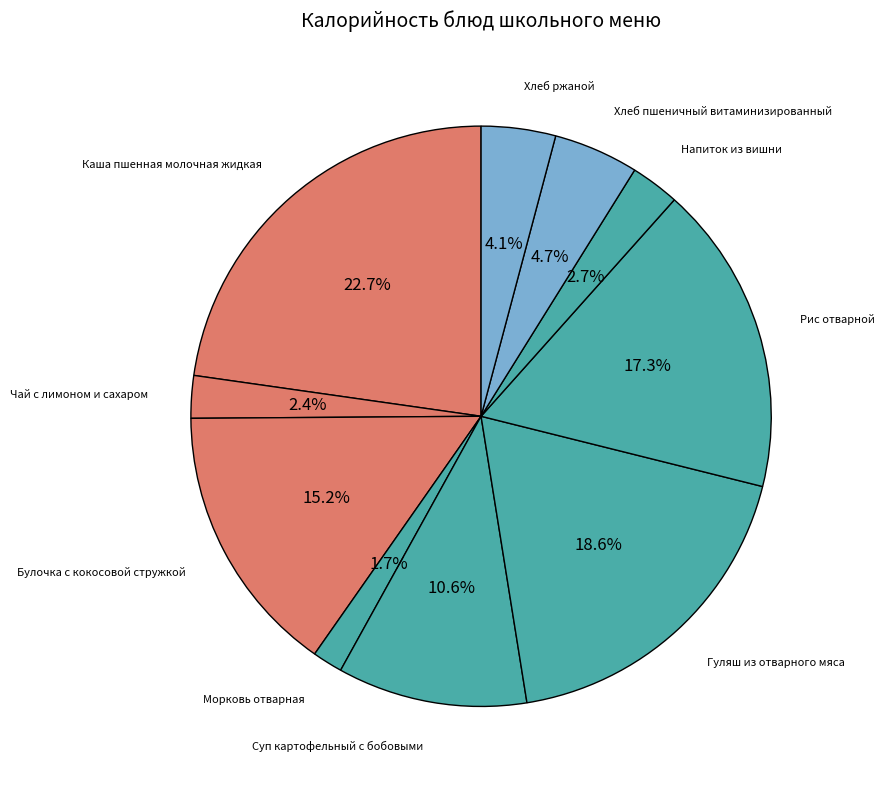

Count the number of slices in the pie.

10